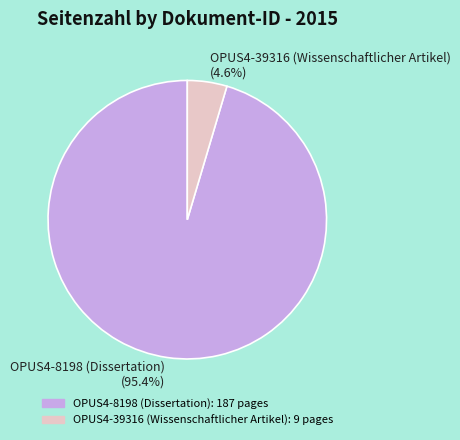

To the nearest percent, what percentage of the pie is OPUS4-8198 (Dissertation)?

95%